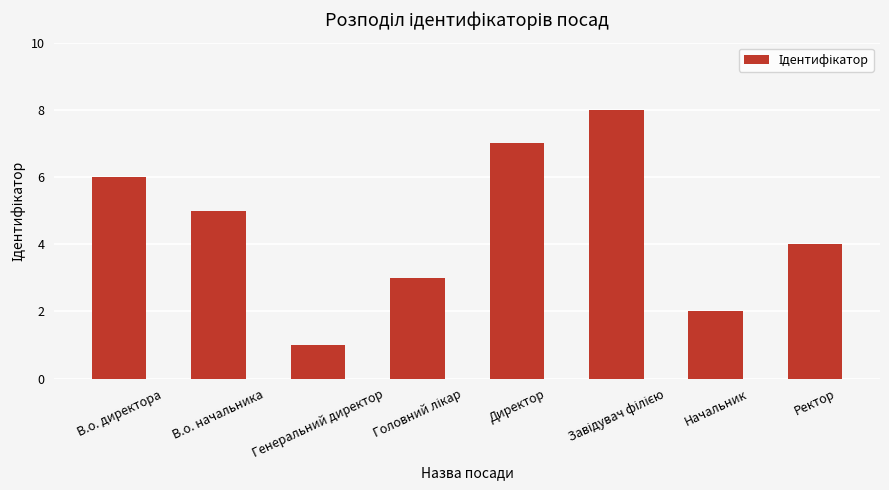

What is the value of the 1st bar from the left?

6